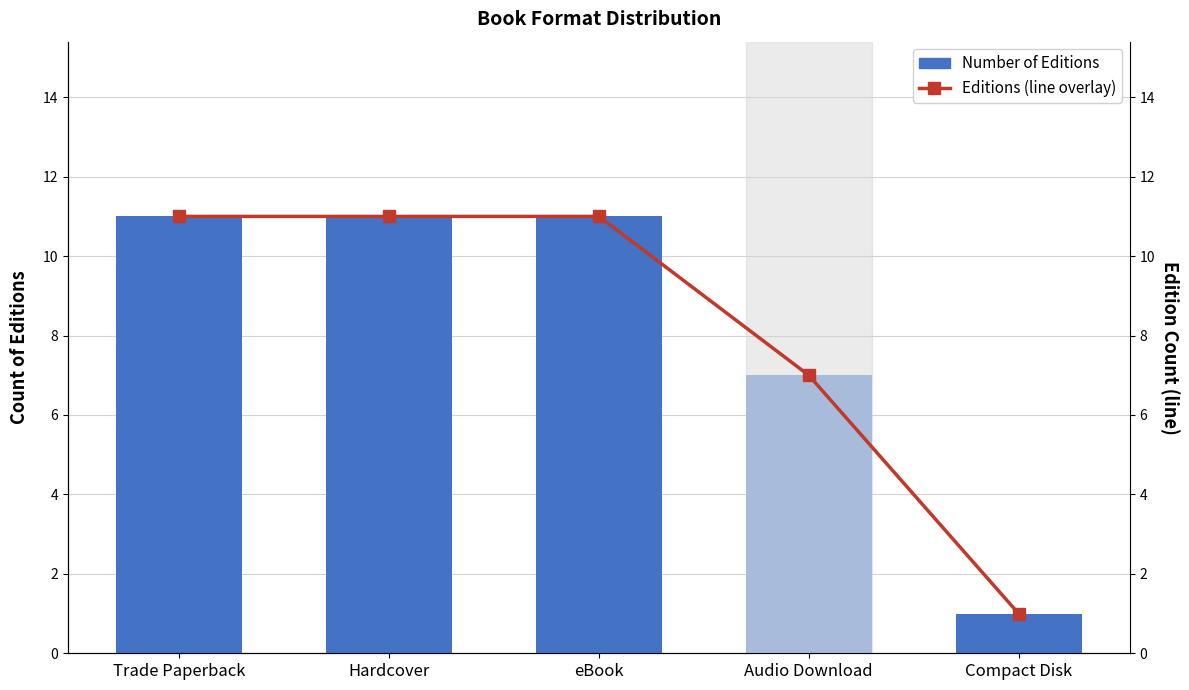

What are all the series names shown in the legend?

Number of Editions, Editions (line overlay)